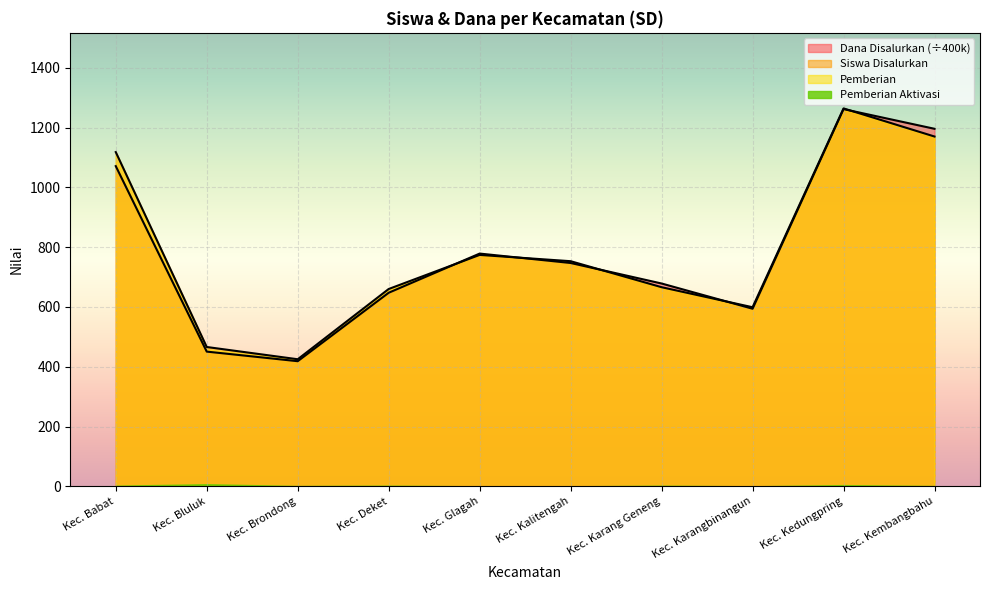

What is the sum of the Siswa Disalurkan values at Kec. Kedungpring and Kec. Karangbinangun?

1863.0